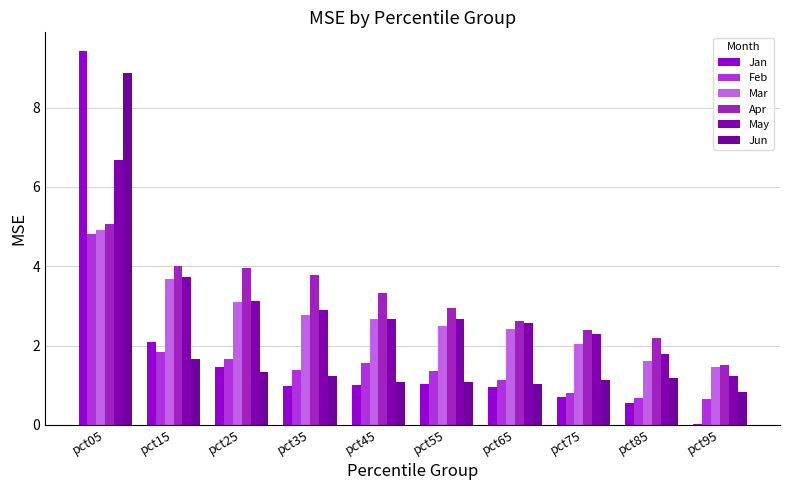

Between pct25 and pct65, which series saw the biggest shift?

Apr